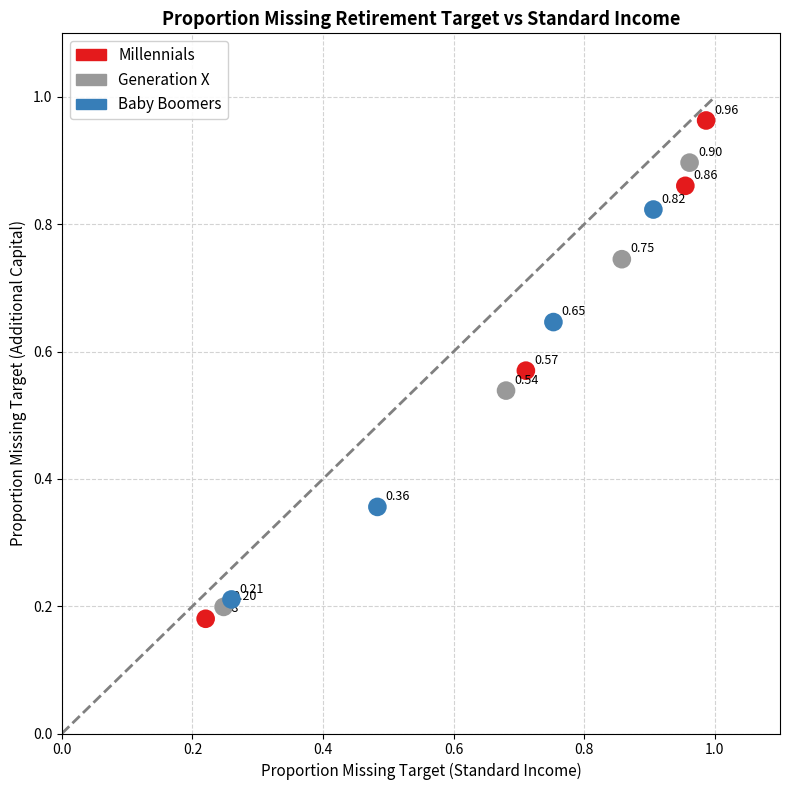

Which series has the largest Y range (max minus min)?

Millennials